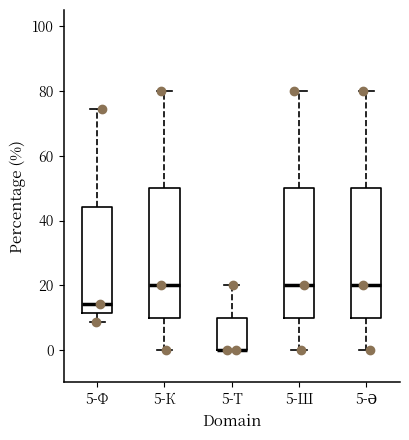

Where is the upper edge of the box for 5-Т on the y-axis? The values are not printed on the chart, so give them approximately, as read against the axis.

10